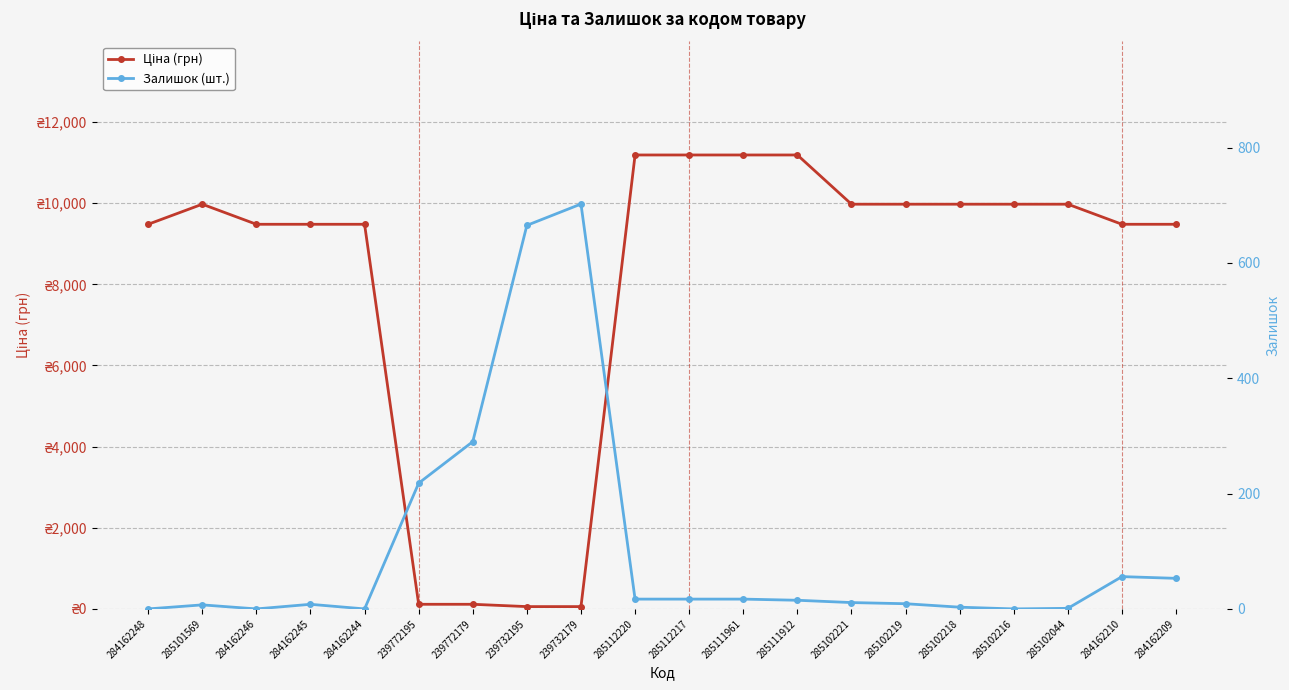

What is the difference between the maximum and second lowest values in the Залишок (шт.) series?

702.0